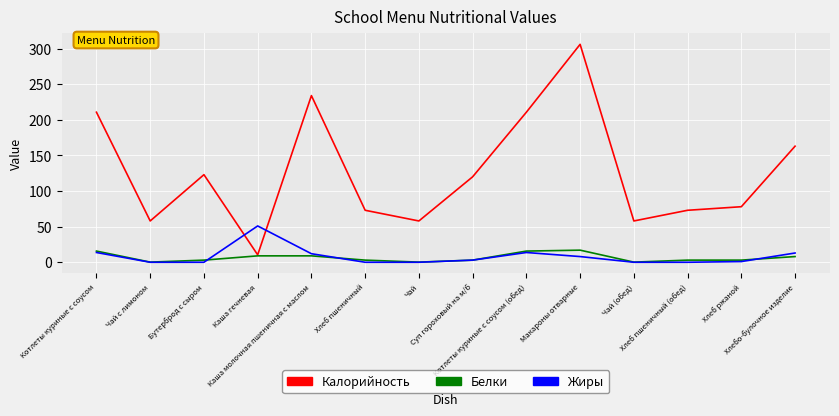

Which series has the widest spread of values?

Калорийность